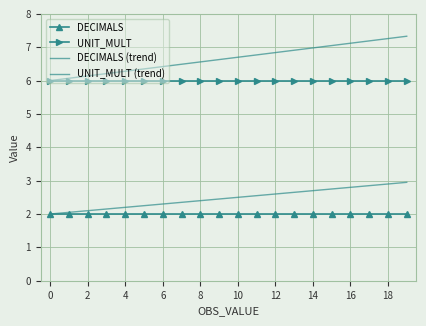

What is the highest value of the DECIMALS (trend) series?

3.0